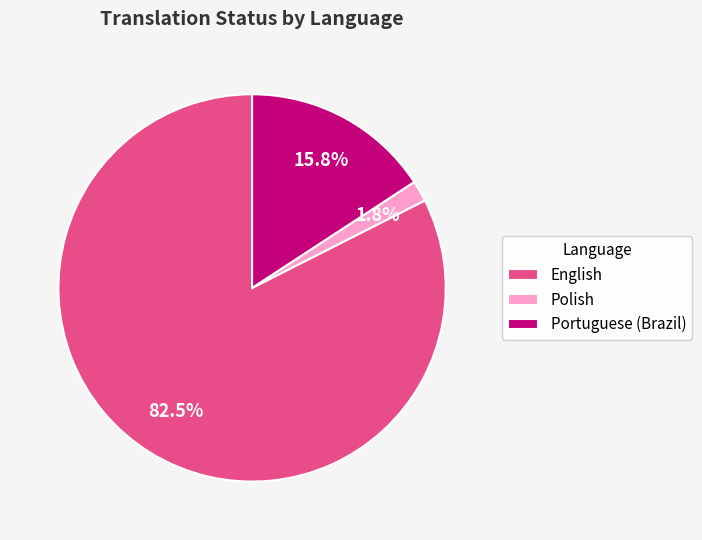

Rank the categories by value from highest to lowest.

English, Portuguese (Brazil), Polish